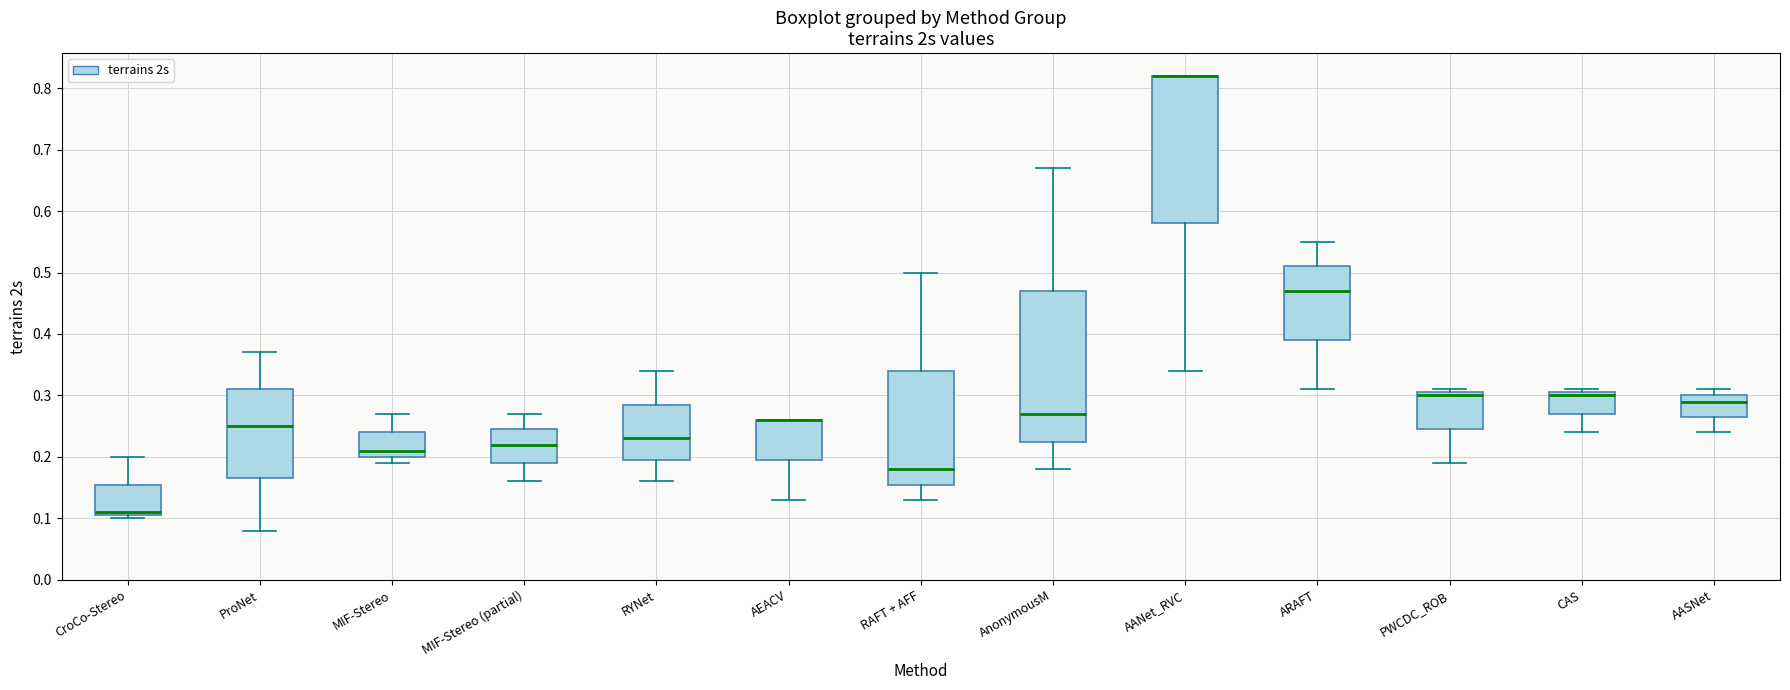

Reading left to right, transcribe this box plot: for each box, give where its median line is, the range the box spans, and where its two whiskers end, as read against the y-axis. The values are not printed on the chart, so give them approximately, as read against the axis.

CroCo-Stereo: median 0.11 (just above the box's lower edge), box 0.11 to 0.16, whiskers 0.10 to 0.20
ProNet: median 0.25, box 0.17 to 0.31, whiskers 0.08 to 0.37
MIF-Stereo: median 0.21, box 0.20 to 0.24, whiskers 0.19 to 0.27
MIF-Stereo (partial): median 0.22, box 0.19 to 0.25, whiskers 0.16 to 0.27
RYNet: median 0.23, box 0.20 to 0.29, whiskers 0.16 to 0.34
AEACV: median 0.26 (drawn on the box's upper edge), box 0.20 to 0.26, whiskers 0.13 to 0.26
RAFT + AFF: median 0.18, box 0.16 to 0.34, whiskers 0.13 to 0.50
AnonymousM: median 0.27, box 0.23 to 0.47, whiskers 0.18 to 0.67
AANet_RVC: median 0.82 (drawn on the box's upper edge), box 0.58 to 0.82, whiskers 0.34 to 0.82
ARAFT: median 0.47, box 0.39 to 0.51, whiskers 0.31 to 0.55
PWCDC_ROB: median 0.30, box 0.25 to 0.31, whiskers 0.19 to 0.31 (just above the box's upper edge)
CAS: median 0.30, box 0.27 to 0.31, whiskers 0.24 to 0.31 (just above the box's upper edge)
AASNet: median 0.29, box 0.27 to 0.30, whiskers 0.24 to 0.31